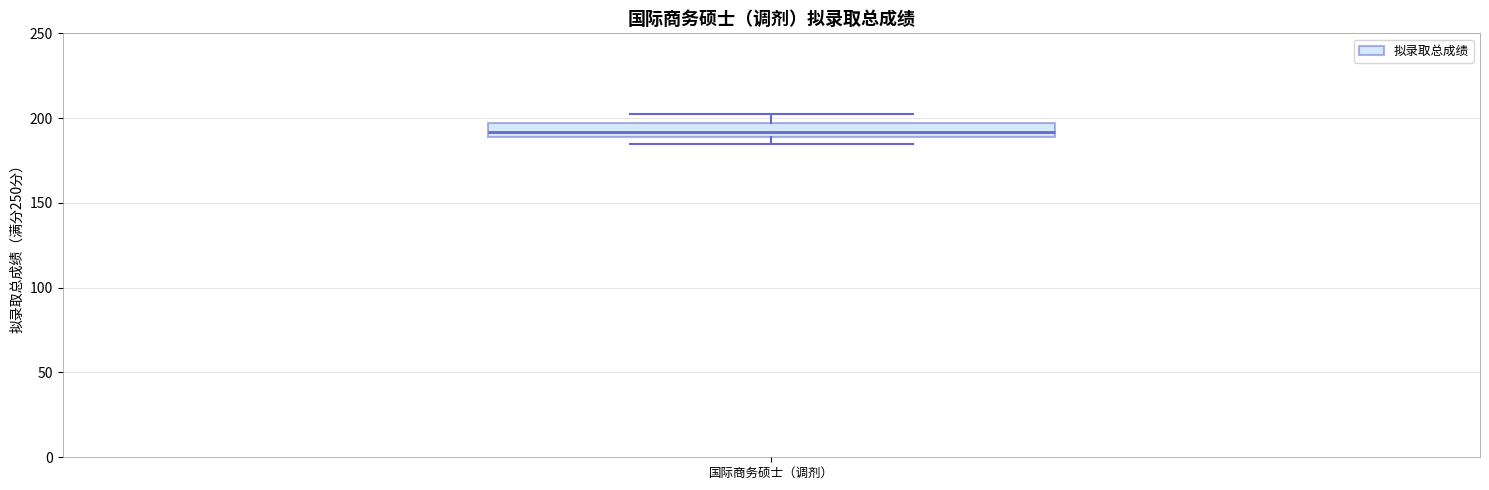

Transcribe this box plot: give where the median line is, the range the box spans, and where the two whiskers end, as read against the y-axis. The values are not printed on the chart, so give them approximately, as read against the axis.

median 190 (just above the box's lower edge), box 190 to 195, whiskers 185 to 200